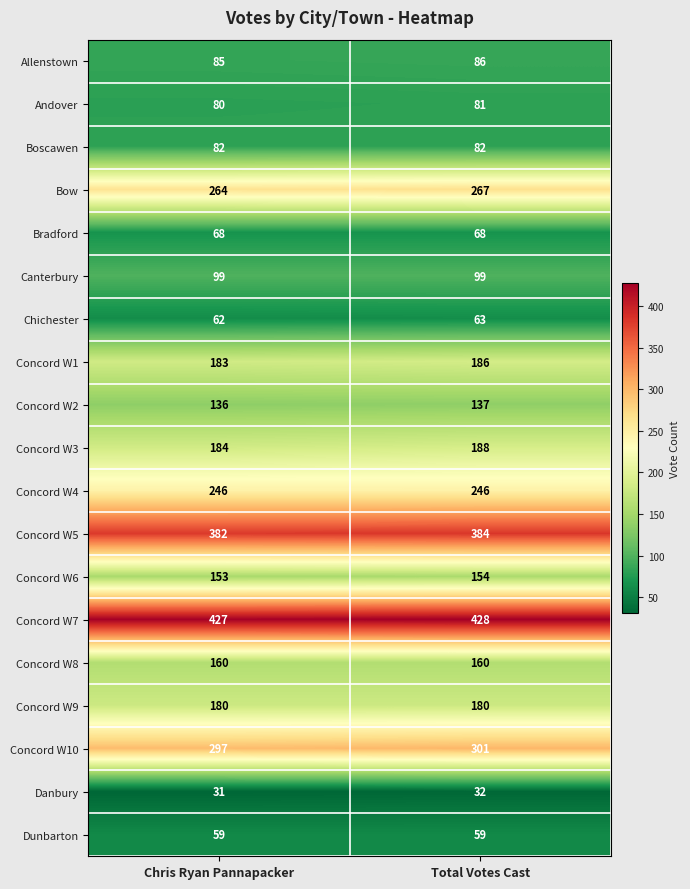

Rank the series by their maximum value, from lowest to highest.

Danbury, Dunbarton, Chichester, Bradford, Andover, Boscawen, Allenstown, Canterbury, Concord W2, Concord W6, Concord W8, Concord W9, Concord W1, Concord W3, Concord W4, Bow, Concord W10, Concord W5, Concord W7